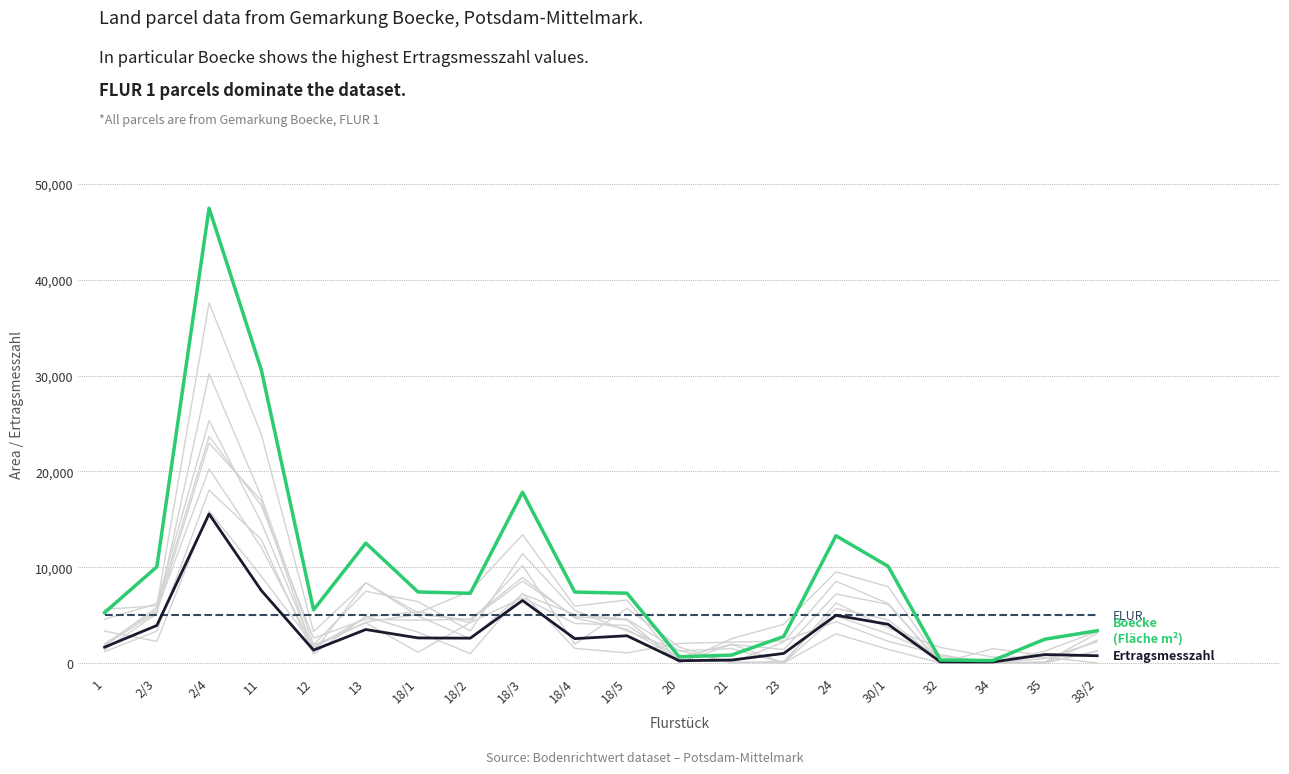

Between 12 and 2/3, which is larger?

2/3